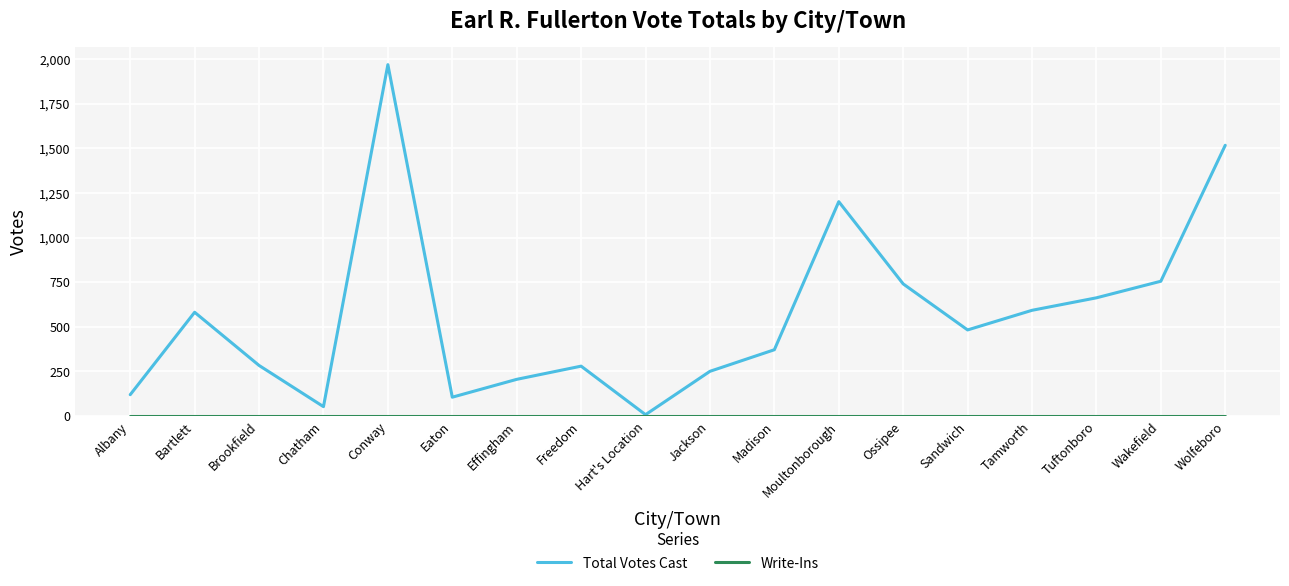

Which series has the widest spread of values?

Total Votes Cast